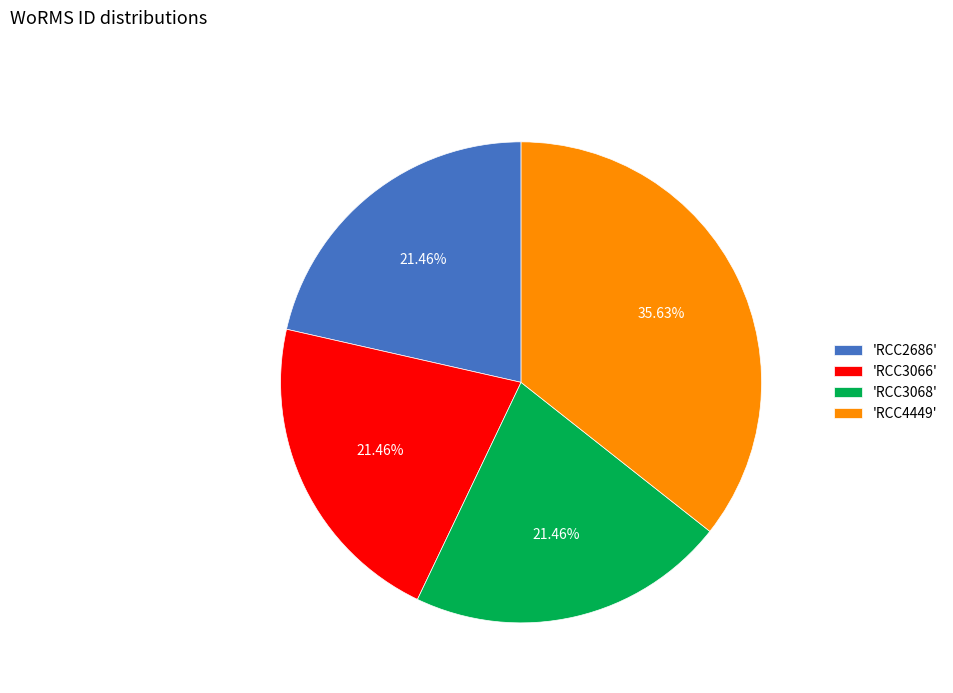

Between 'RCC4449' and 'RCC3066', which is larger?

'RCC4449'